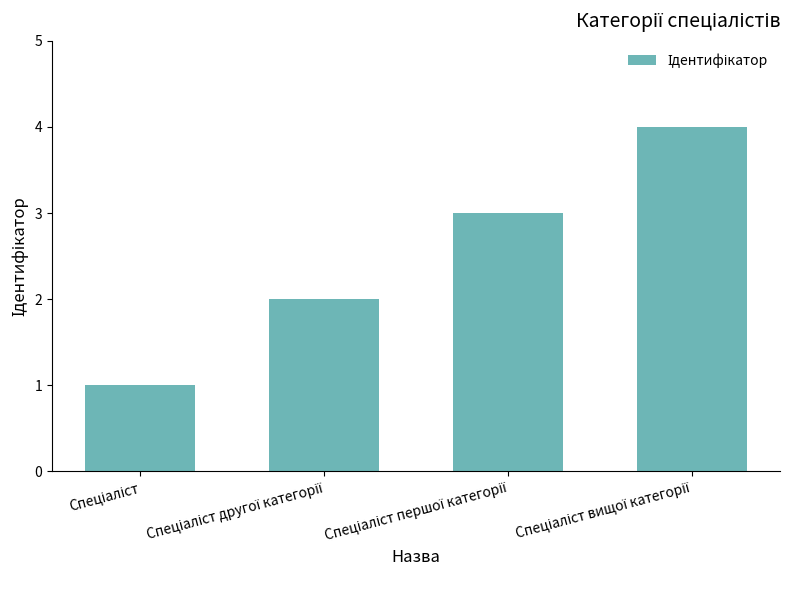

What is the maximum value shown in the chart?

4